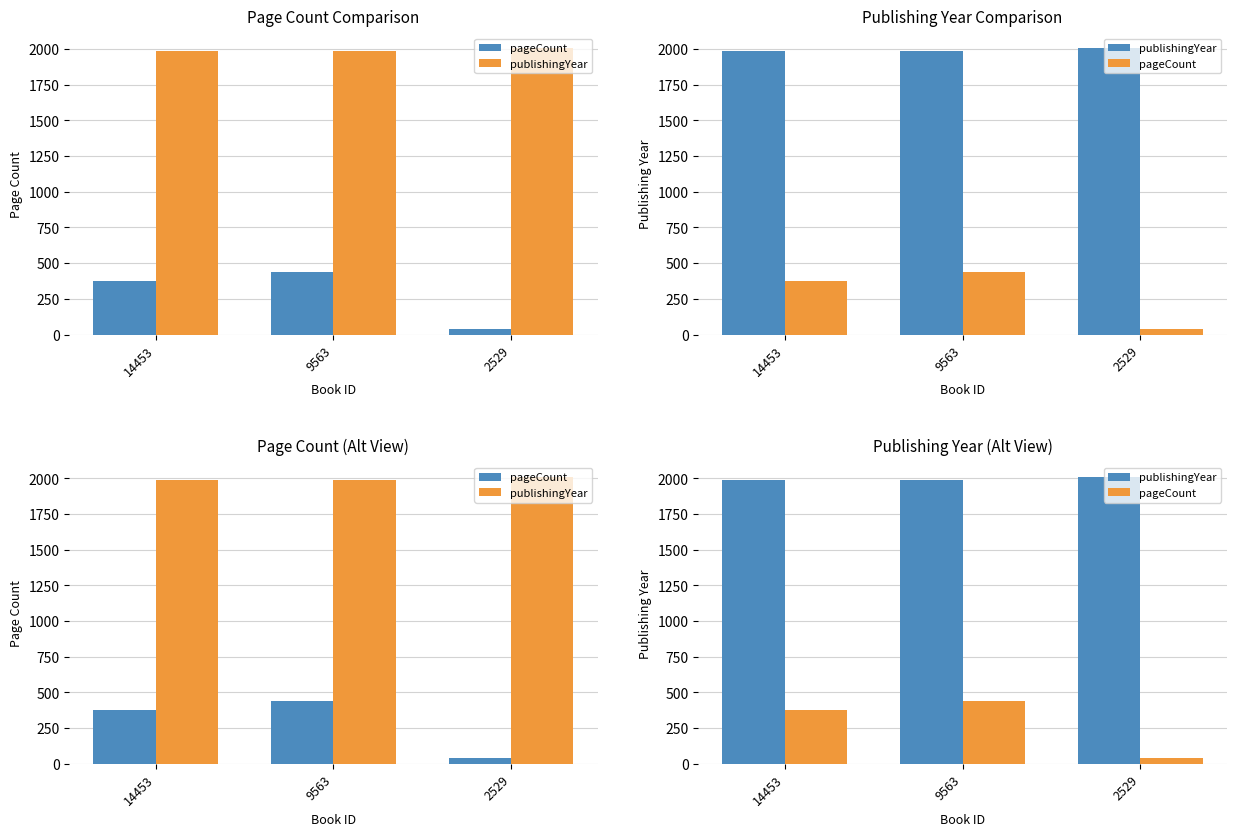

What is the spread (max minus min) of values at 14453?

1609